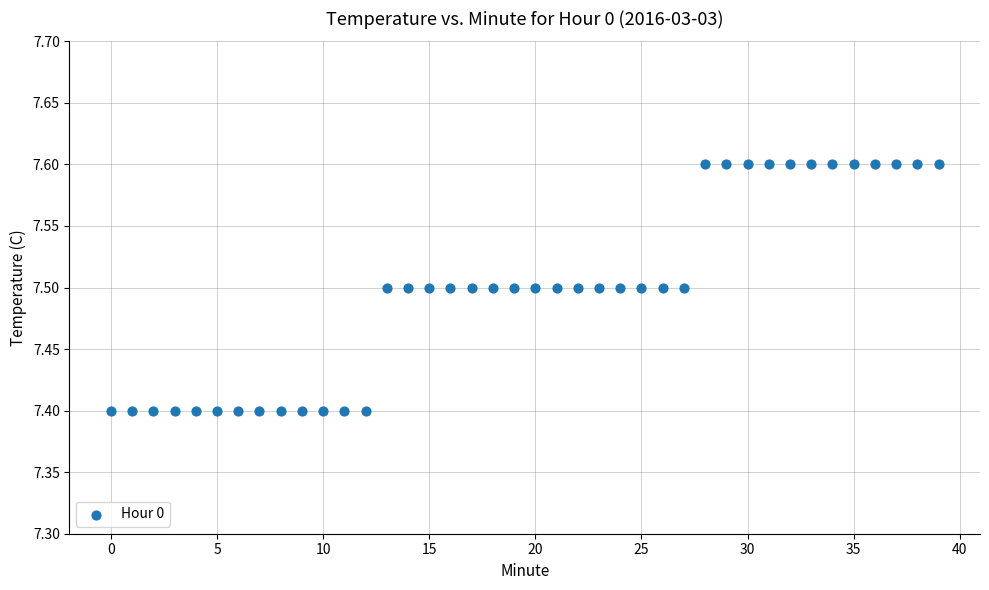

How many data points are displayed?

40